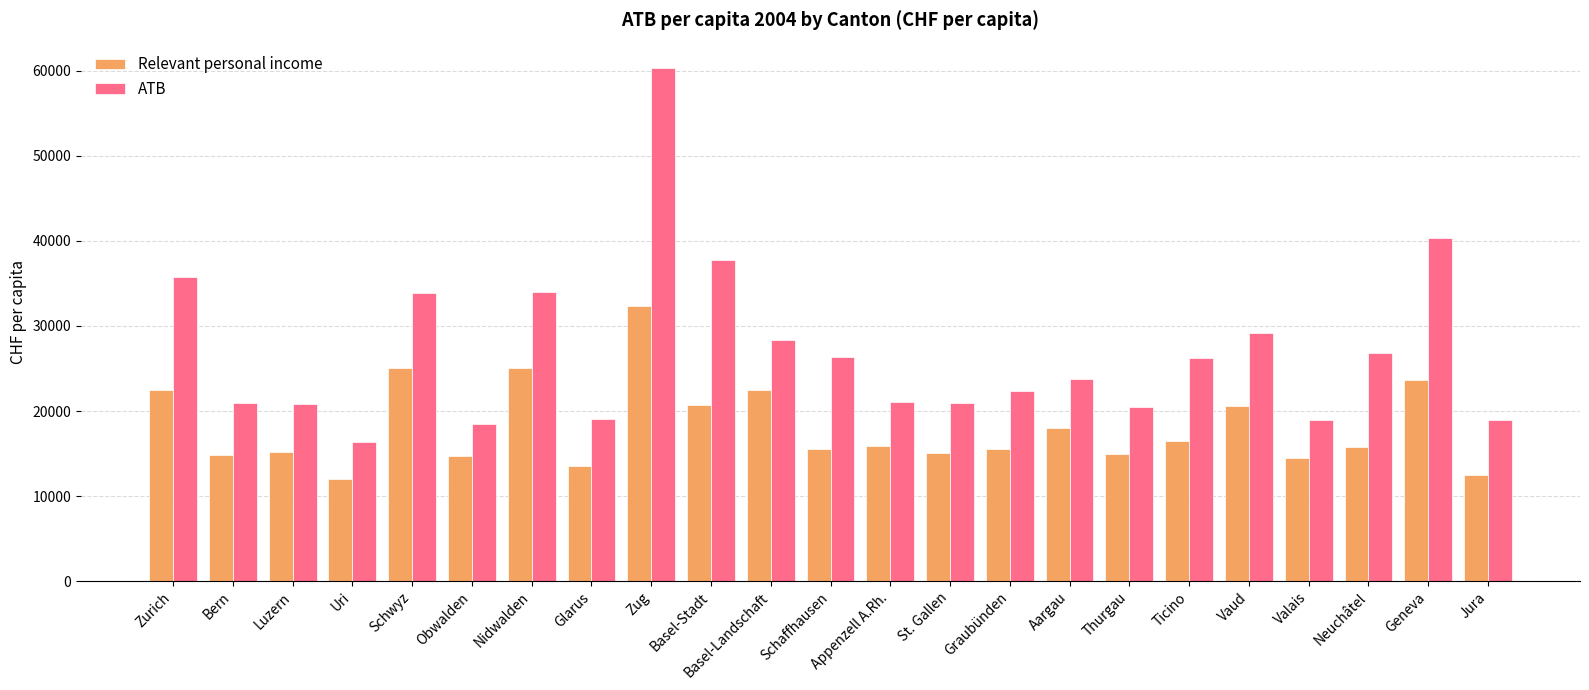

Which series has the largest range (max minus min)?

ATB